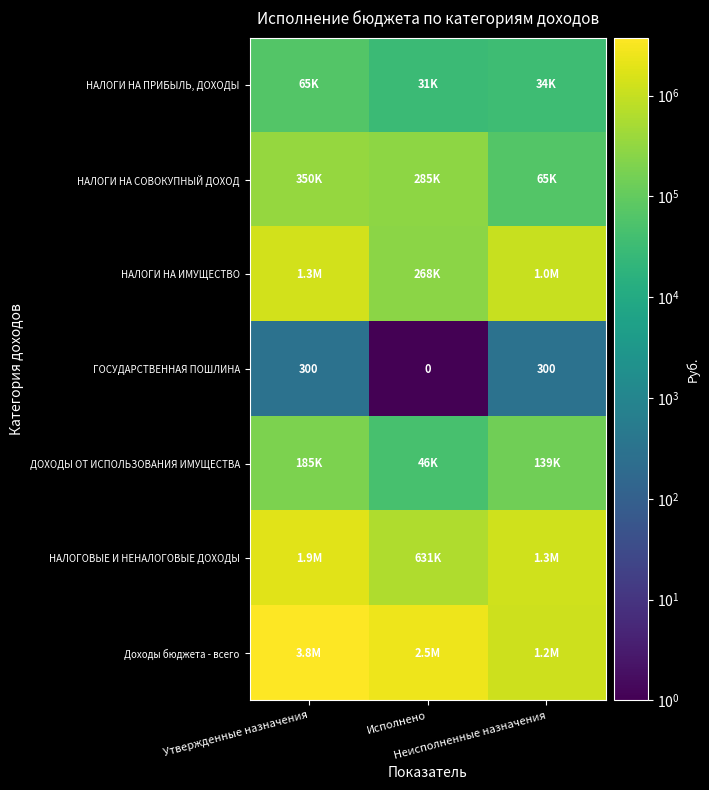

Between Утвержденные назначения and Неисполненные назначения, which series saw the biggest shift?

Доходы бюджета - всего